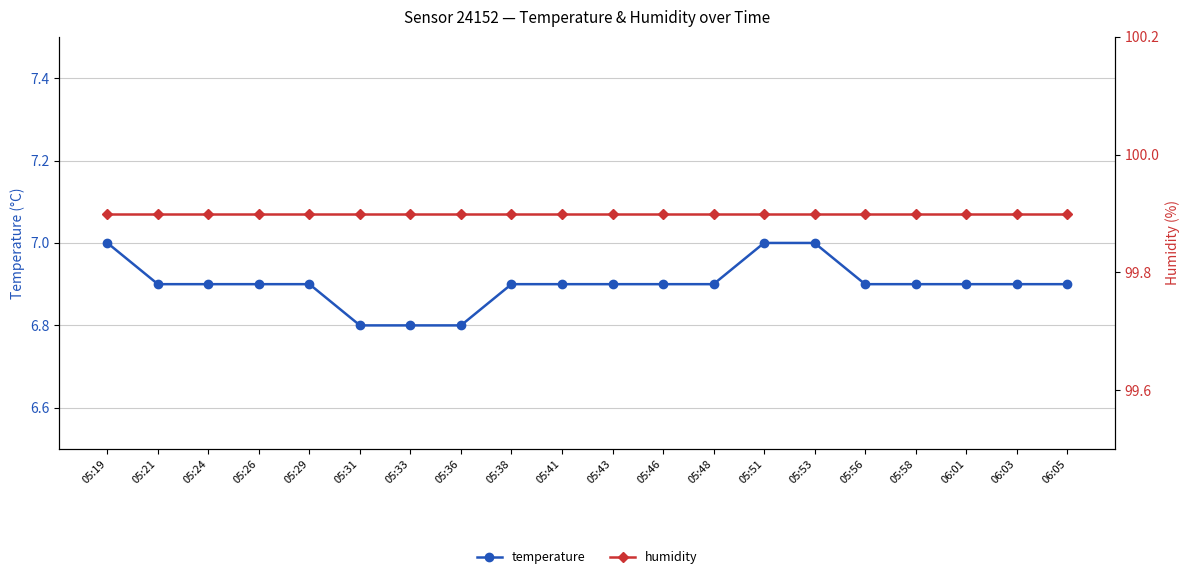

At 05:21, list the series in order from smallest to largest.

temperature, humidity